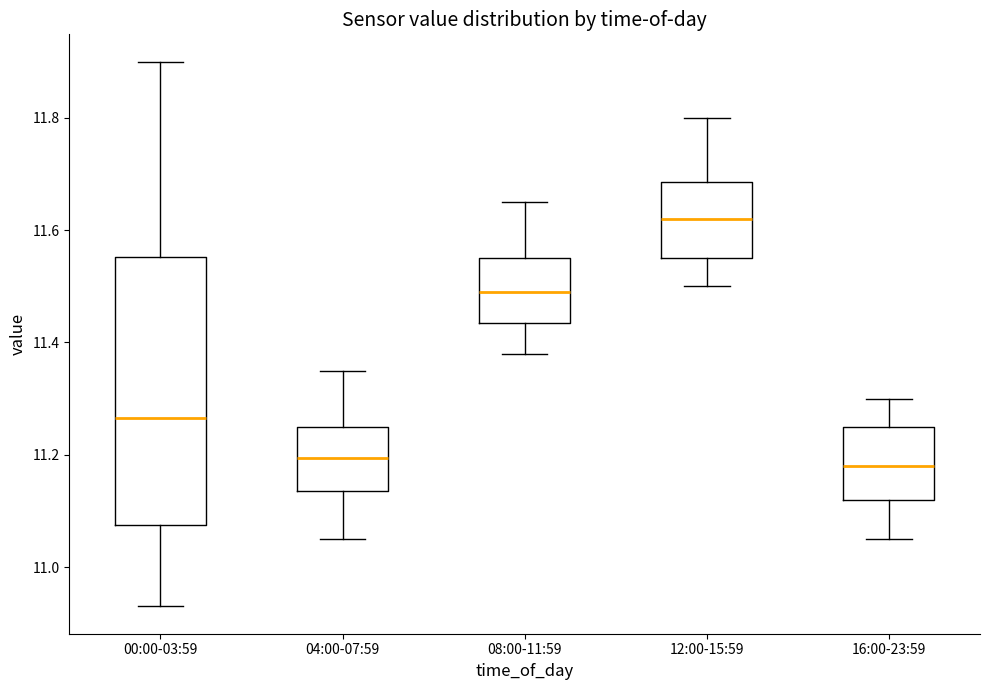

Where does the upper whisker of the box for 12:00-15:59 end on the y-axis? The values are not printed on the chart, so give them approximately, as read against the axis.

11.80